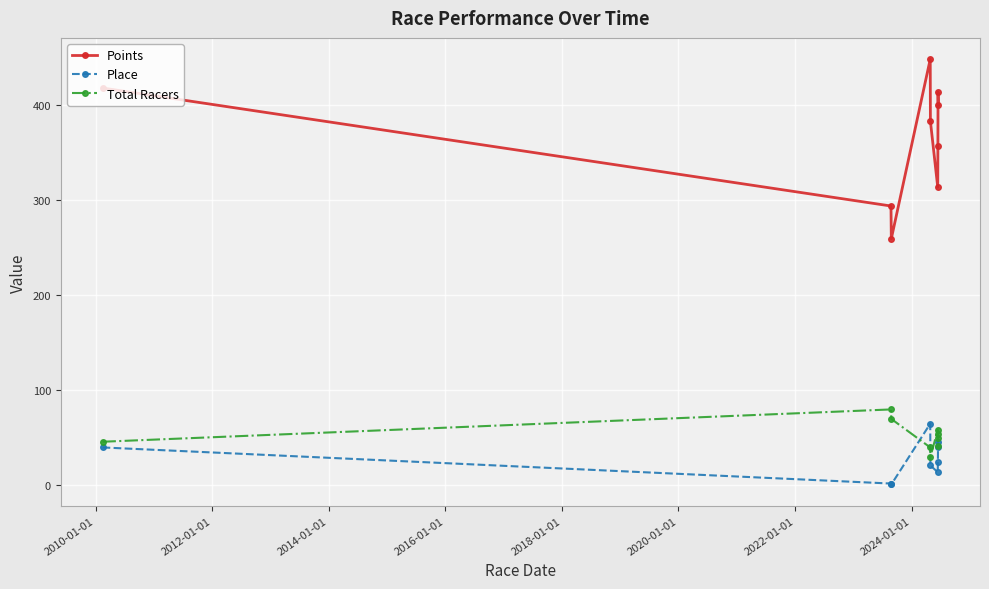

True or false: Points and Place intersect in this chart.

False